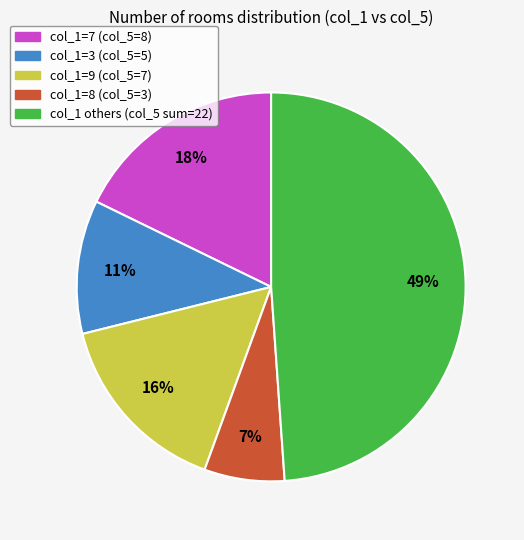

To the nearest percent, what portion does col_1=9 (col_5=7) represent?

16%